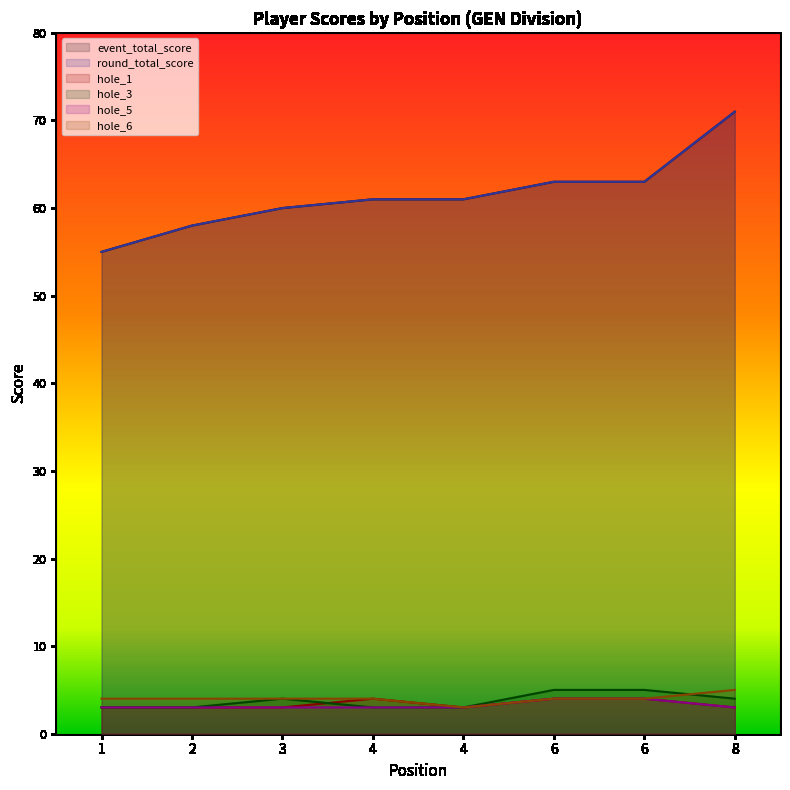

The value of hole_1 at 6 is 2. True or false?

False